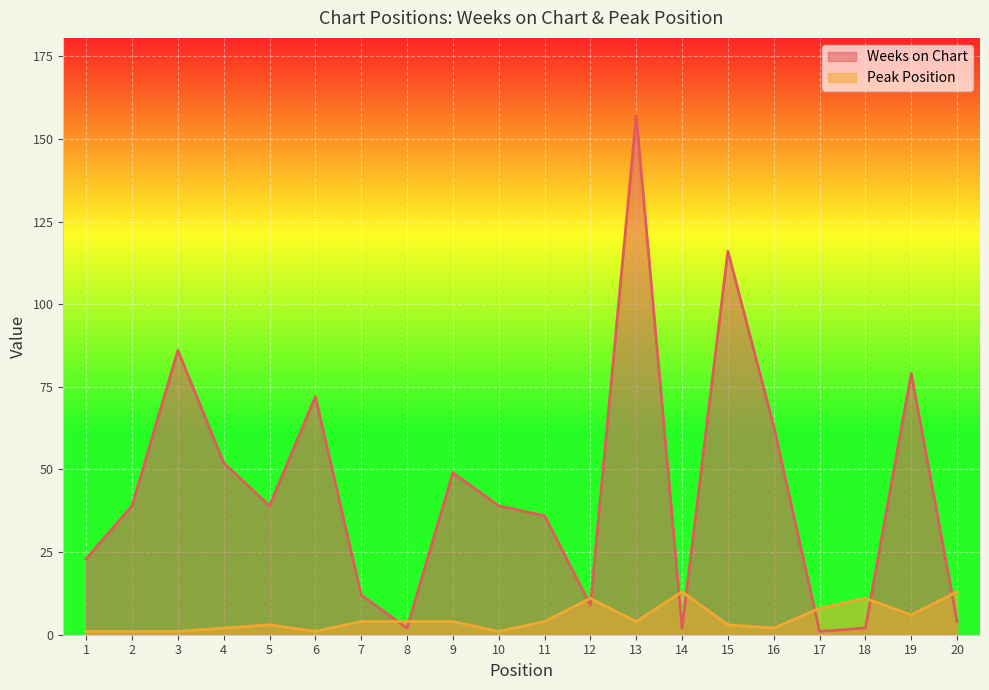

What is the highest value of the Weeks on Chart series?

157